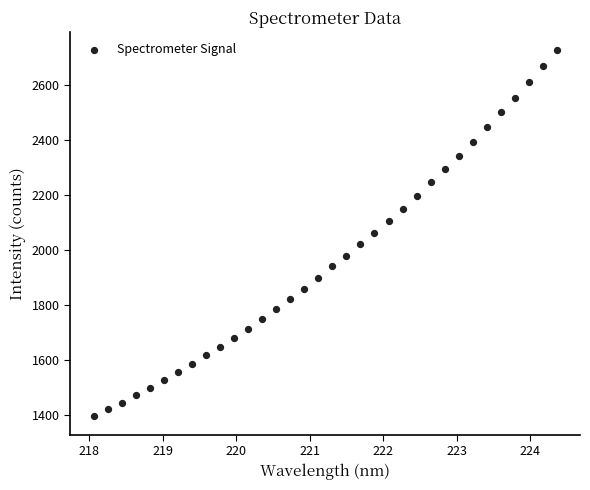

What is the range of Y values (max minus min)?

1330.6